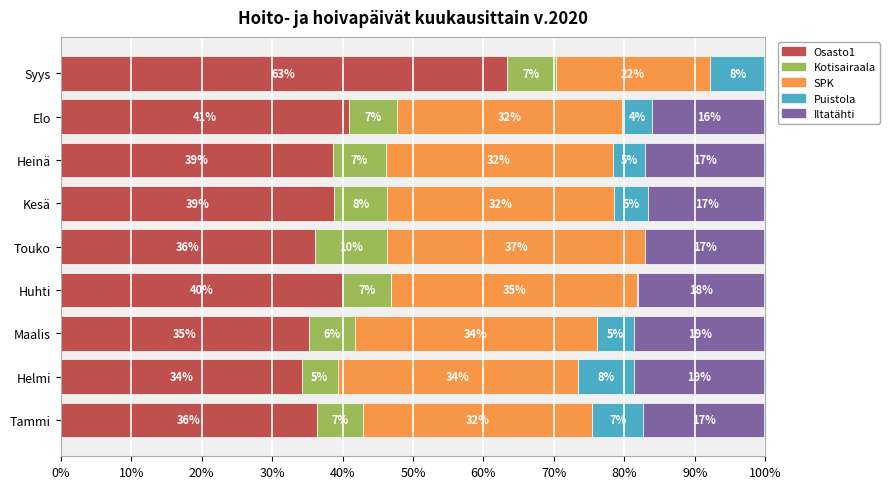

What are all the series names shown in the legend?

Osasto1, Kotisairaala, SPK, Puistola, Iltatähti